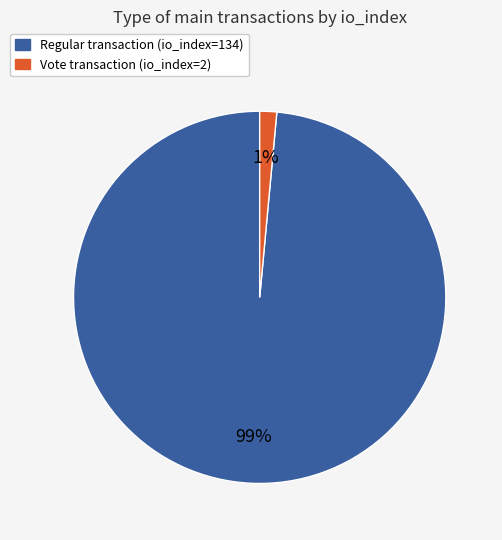

What is the majority slice?

Regular transaction (io_index=134)